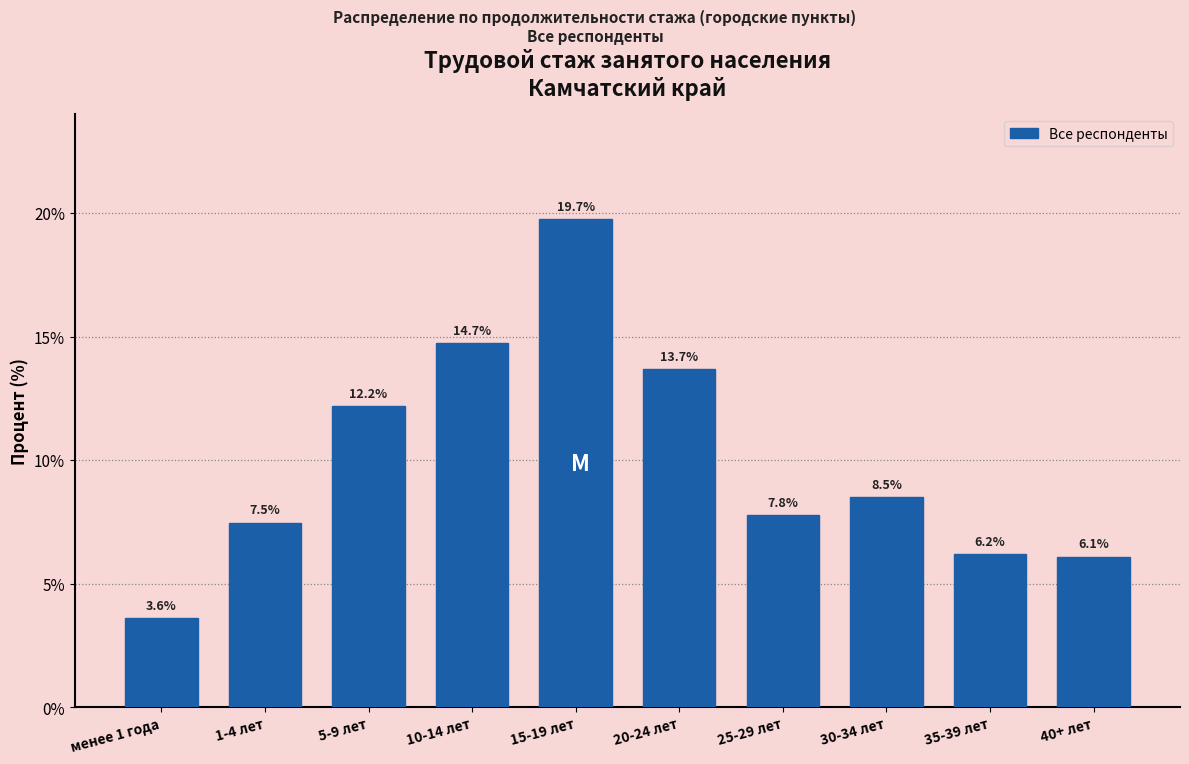

Reading left to right, extract all data points from this chart.

менее 1 года=3.6	1-4 лет=7.5	5-9 лет=12.2	10-14 лет=14.7	15-19 лет=19.7	20-24 лет=13.7	25-29 лет=7.8	30-34 лет=8.5	35-39 лет=6.2	40+ лет=6.1